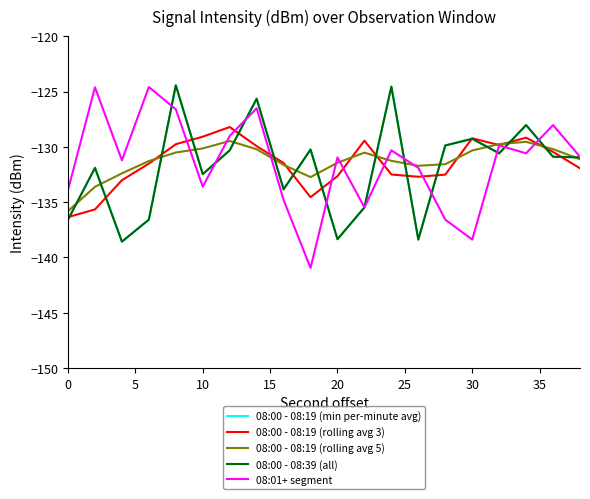

Does the chart have visible grid lines?

No